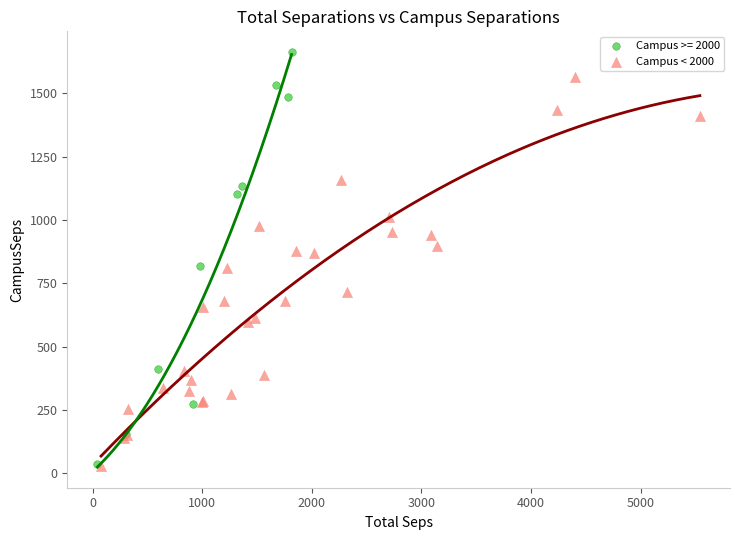

Which series contains the highest Y value?

Campus >= 2000